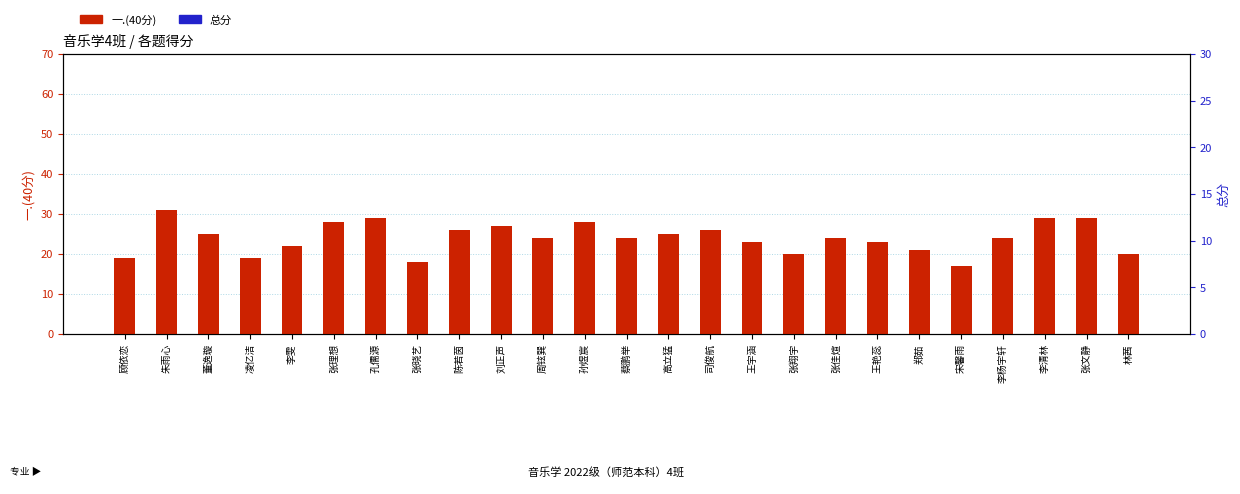

Is the value of 总分 at 凌亿洁 greater than the value of 一.(40分) at 司俊航?

Yes